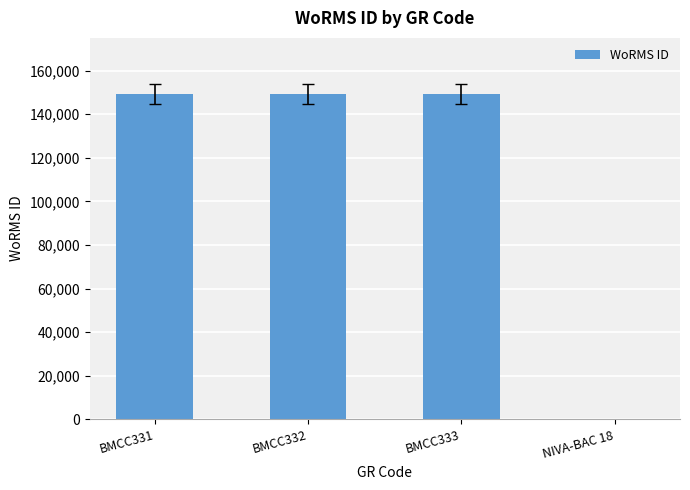

What is the maximum value shown in the chart?

149186